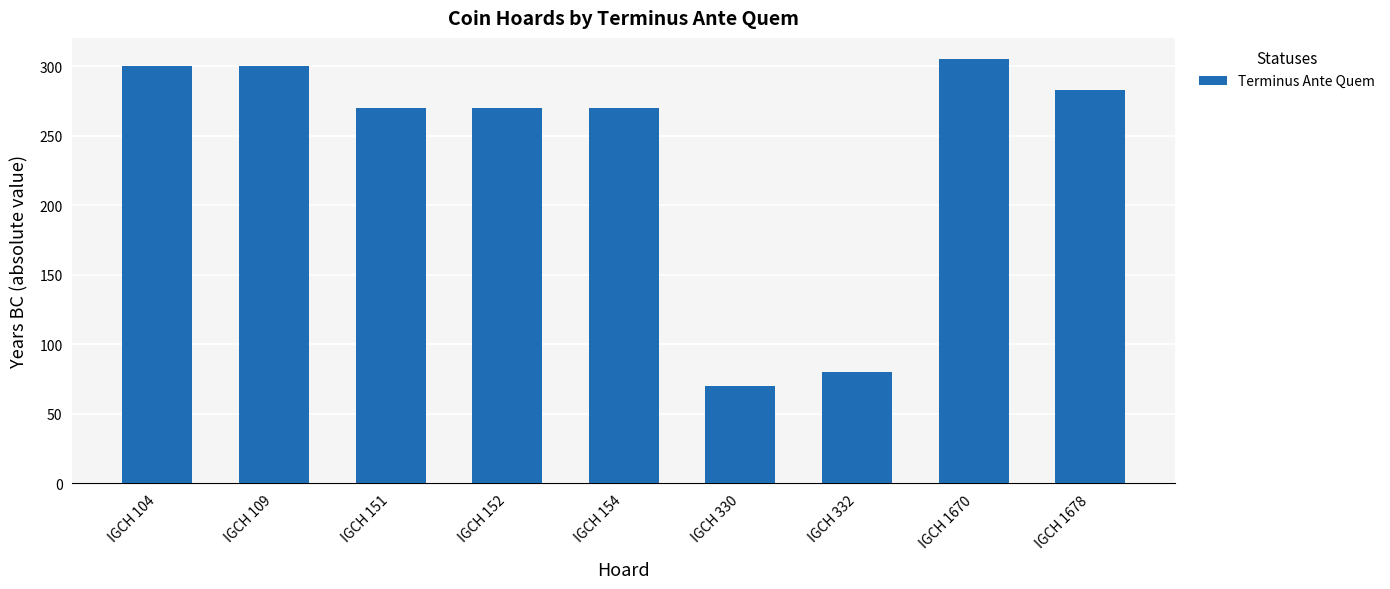

The chart shows a value of 395 at IGCH 1678. True or false?

False